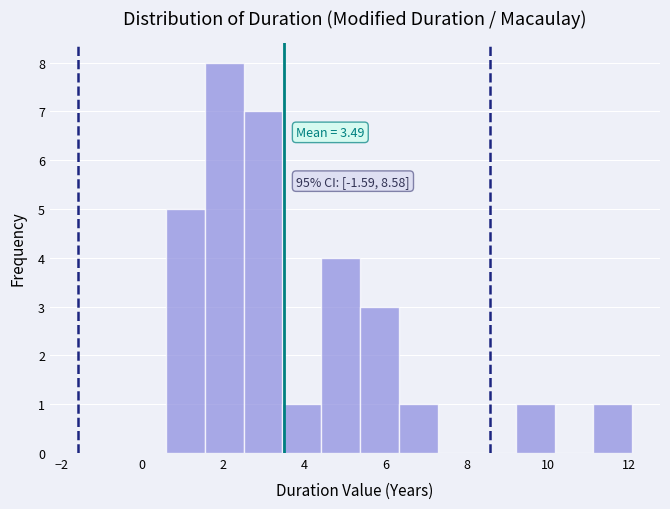

Which range on the x-axis has the tallest bar?

1.6 to 2.4